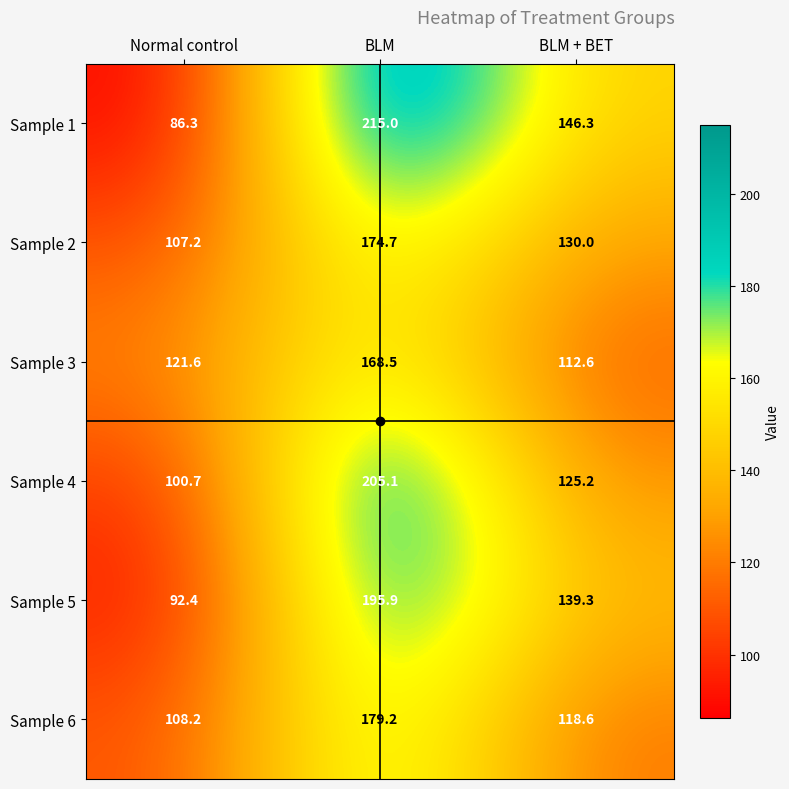

Which category has the highest value in the Sample 6 series?

BLM